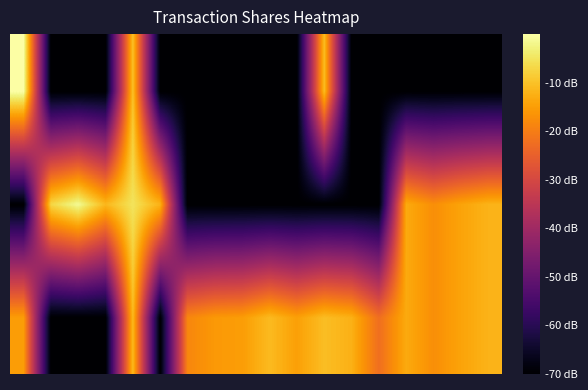

Count the number of data series in this chart.

3